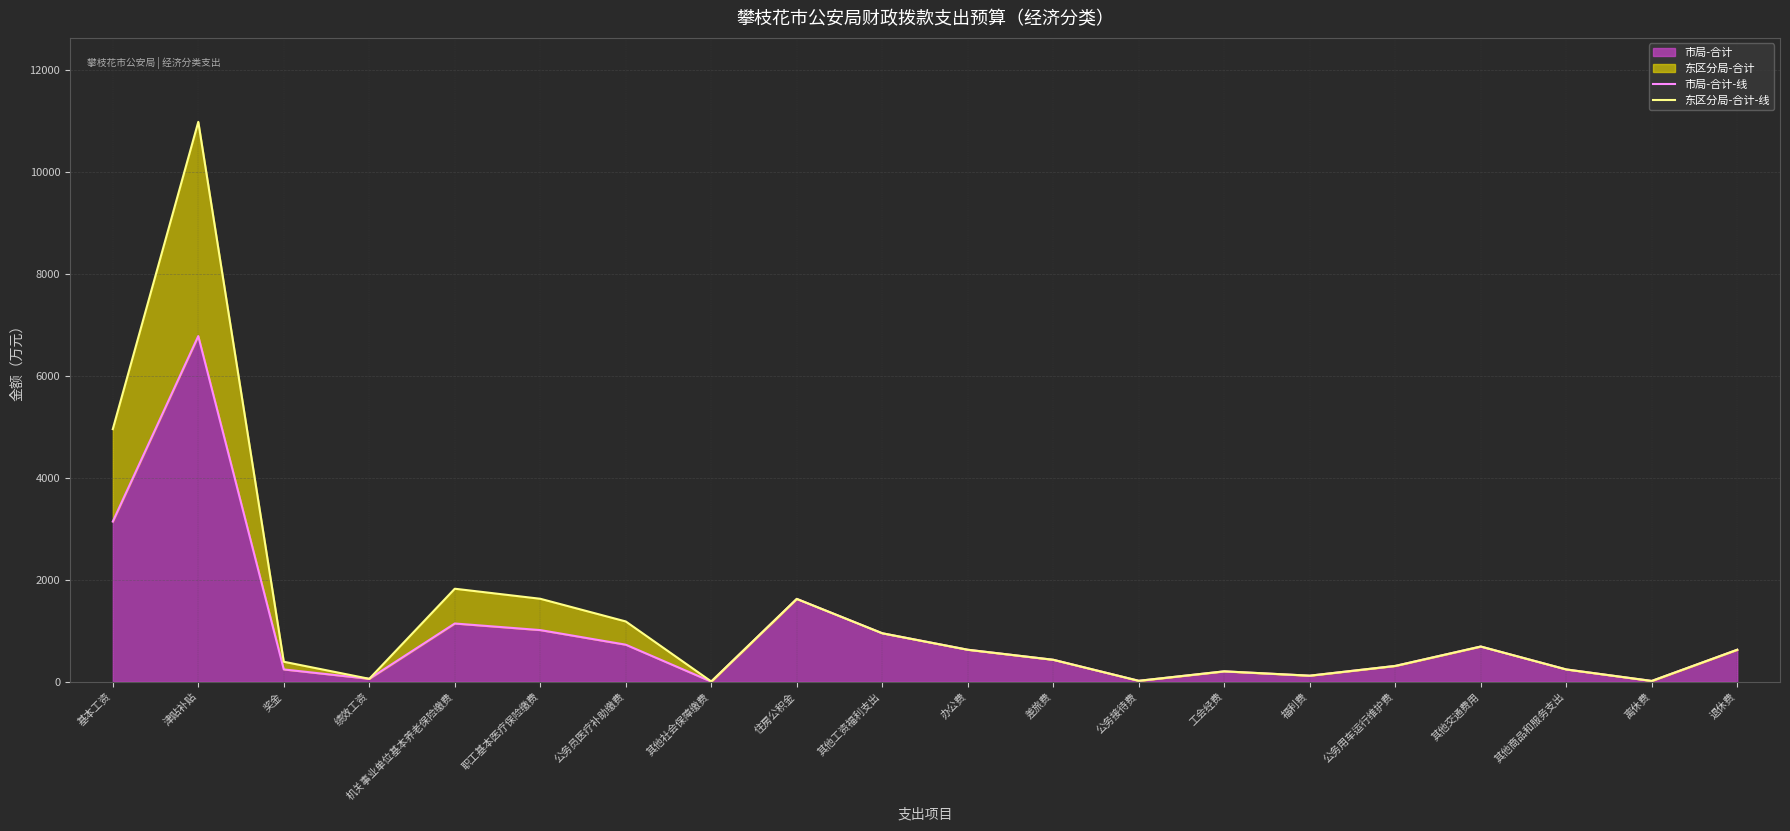

The value of 市局-合计-线 at 退休费 is 627.8. True or false?

True